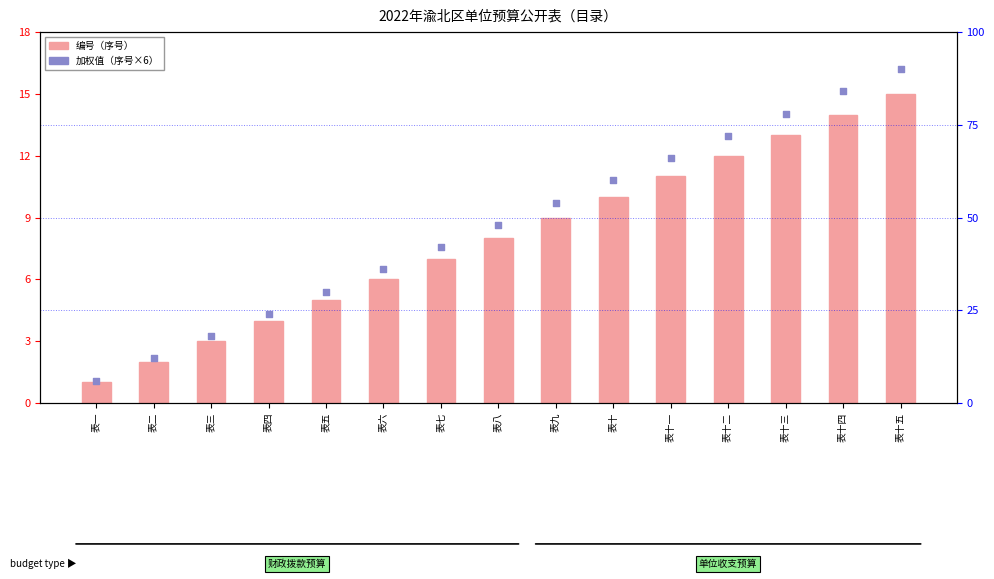

Which series has the largest total across all categories?

加权值（序号×6）